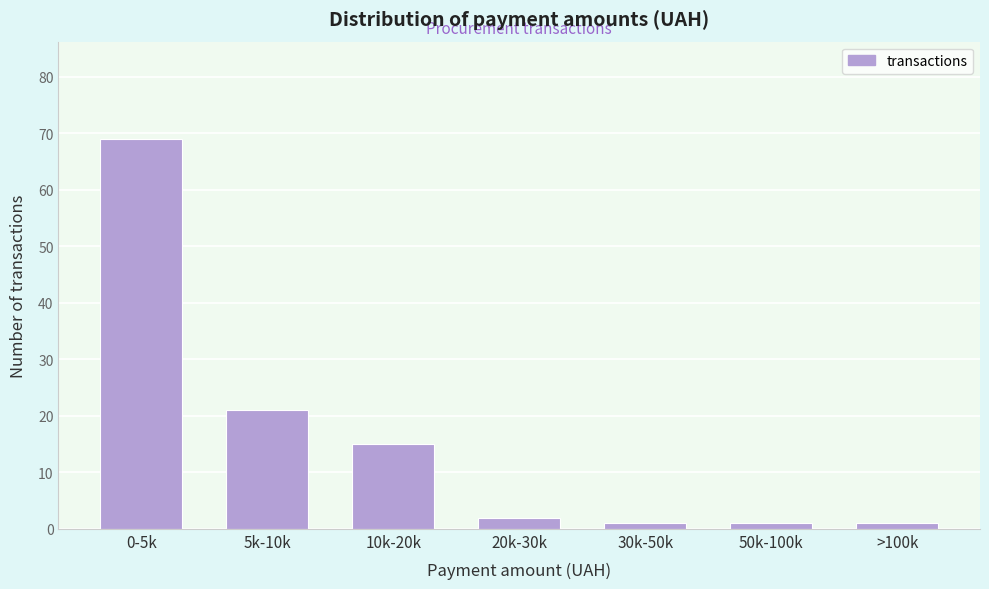

Reading left to right, extract all data points from this chart.

0-5k=69	5k-10k=21	10k-20k=15	20k-30k=2	30k-50k=1	50k-100k=1	>100k=1